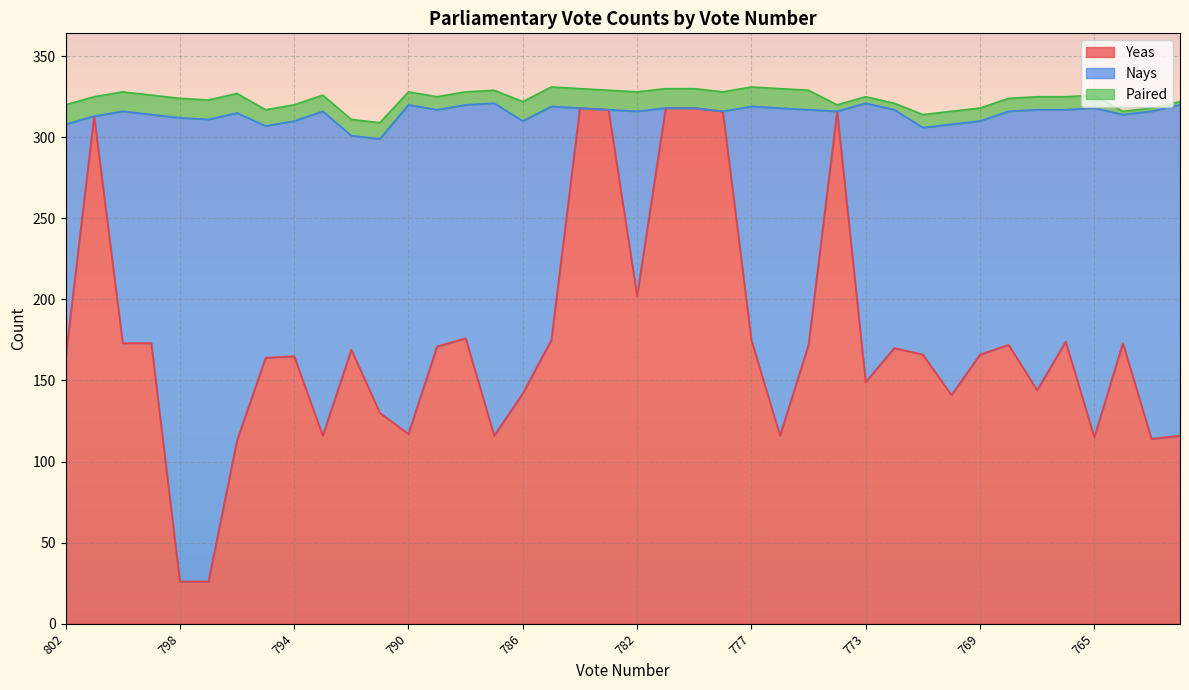

What is the total value across all series at 786?

322